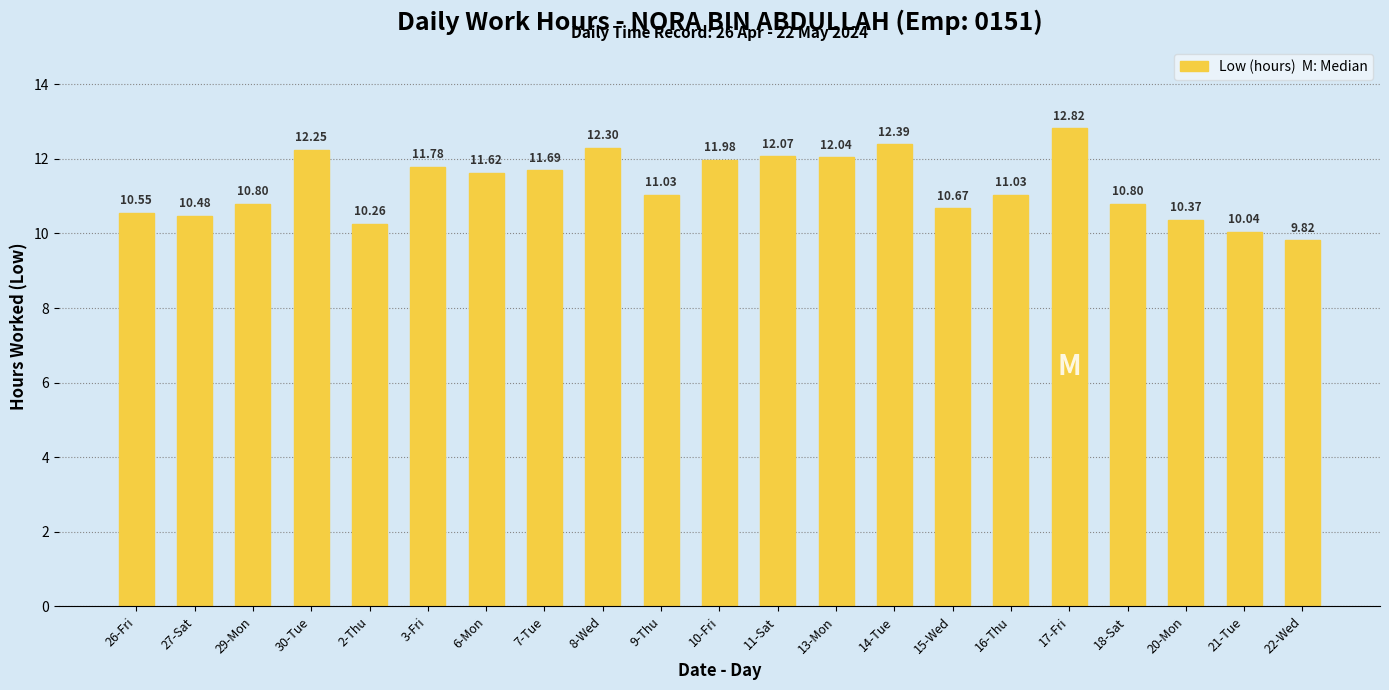

What is the change in value from 2-Thu to 9-Thu?

+0.8